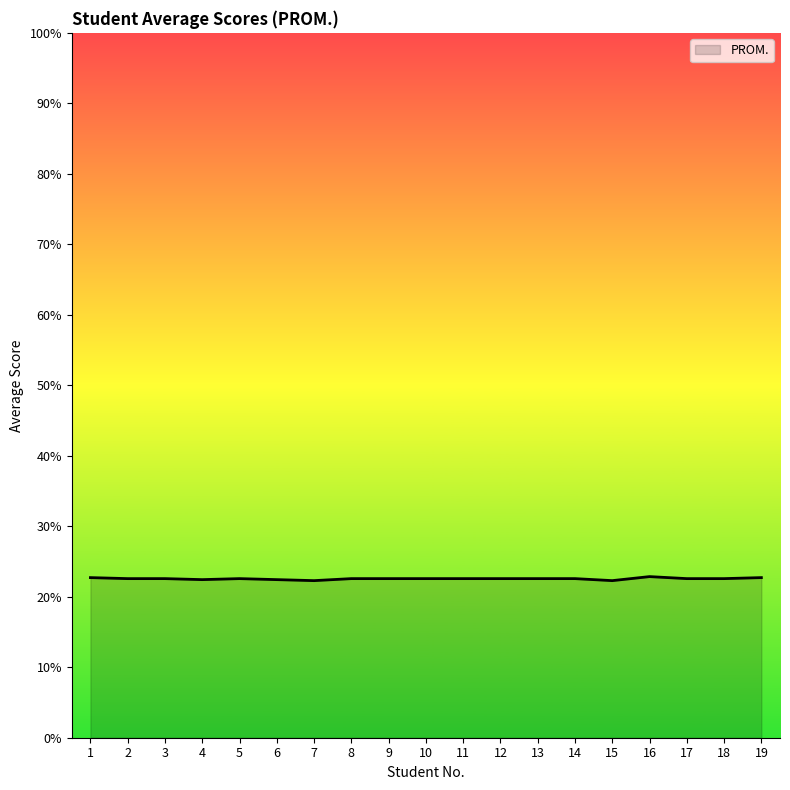

What is the difference between the maximum and second lowest values?

0.6